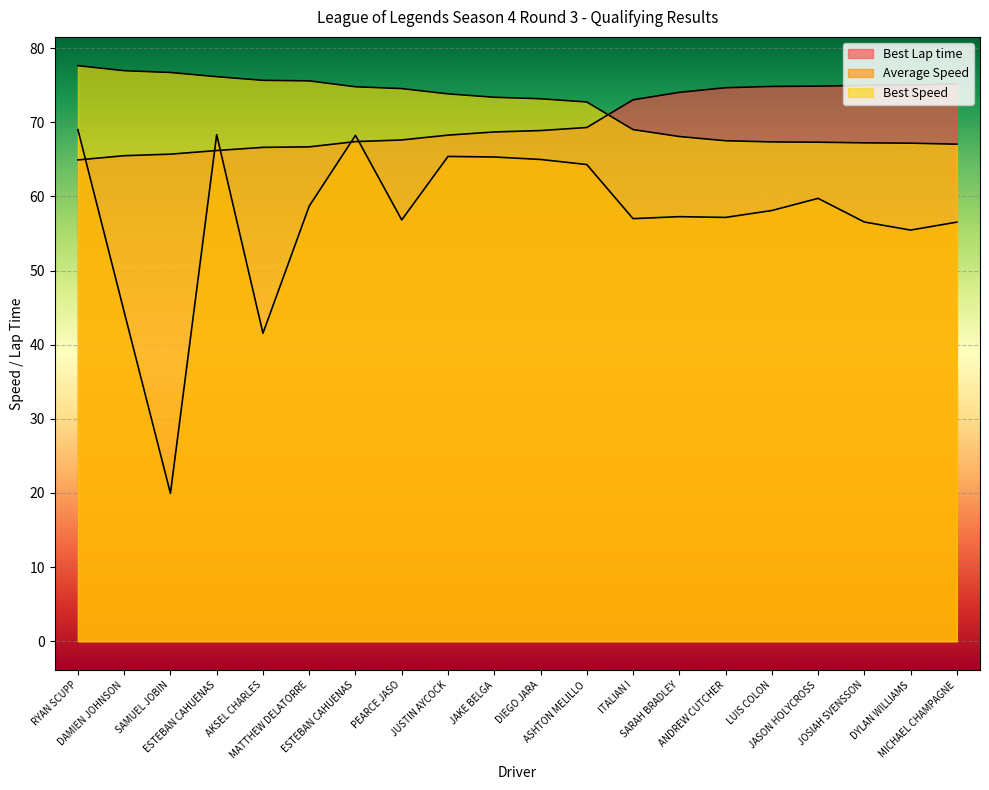

What is the label of the 11th point from the left?

DIEGO JARA